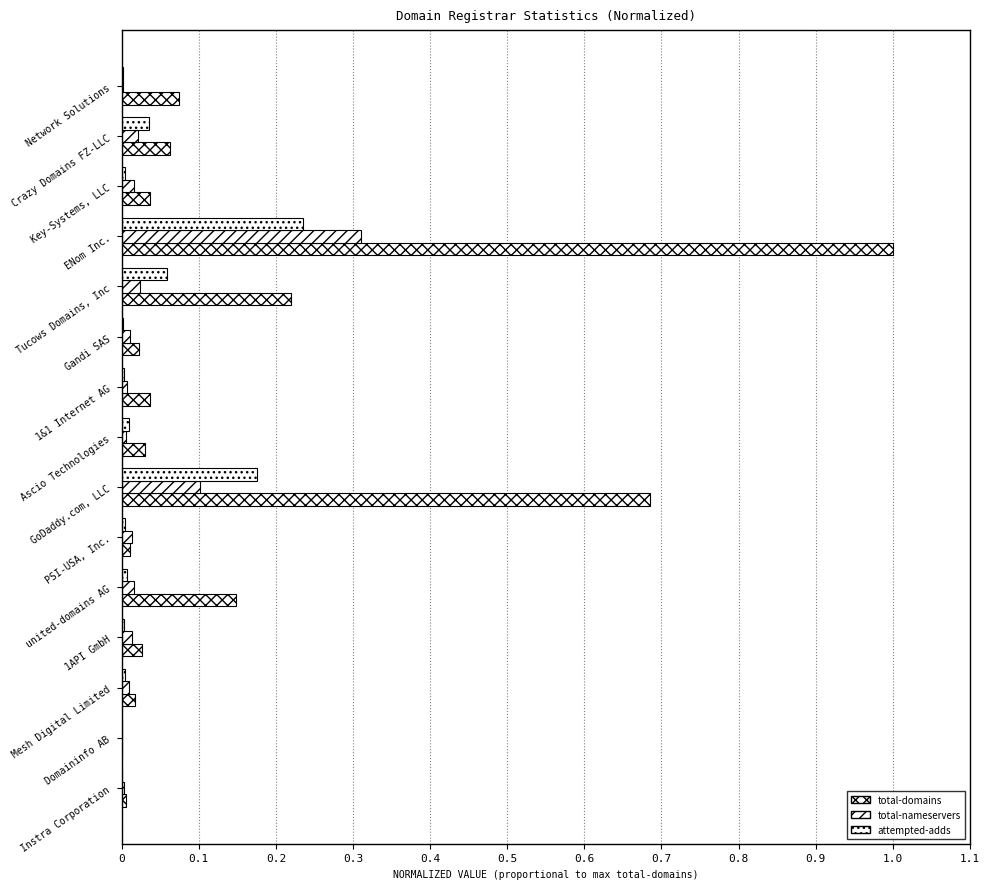

How many categories are shown in the chart?

15